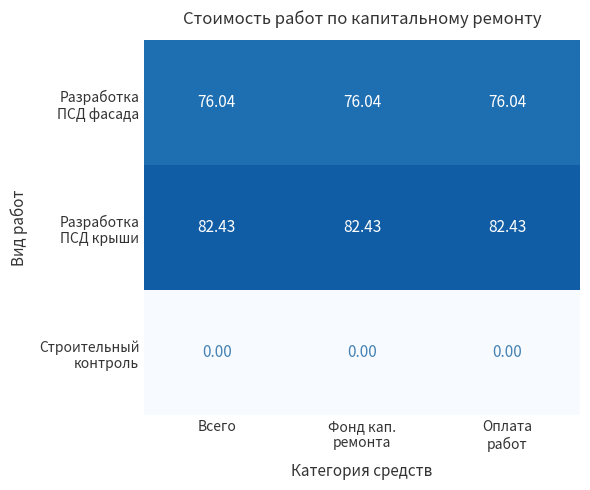

At how many categories does at least one series exceed 57?

3